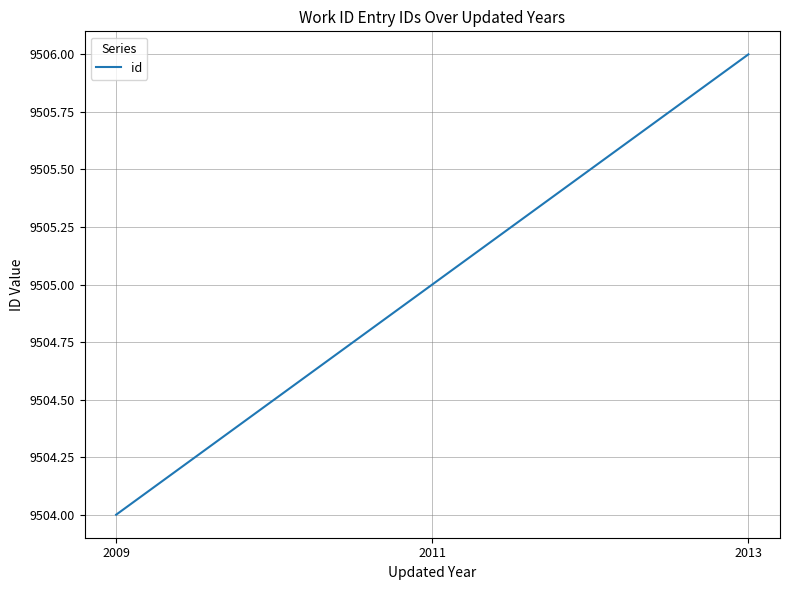

The value at 2013 is 9506. True or false?

True